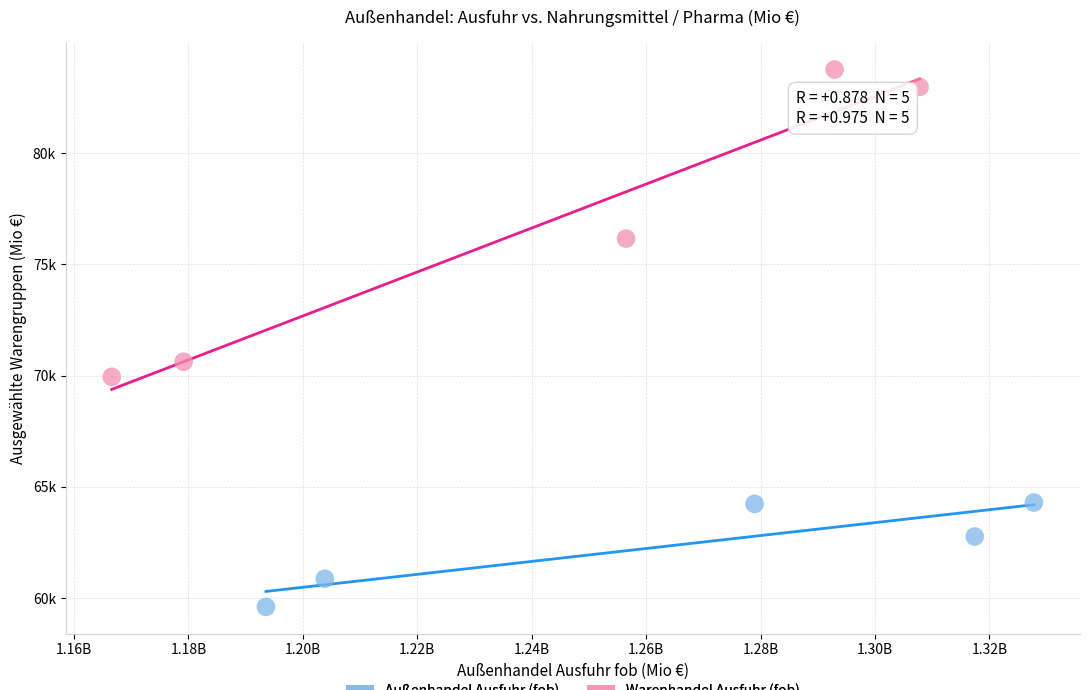

Which series reaches the minimum Y coordinate?

Außenhandel Ausfuhr (fob)